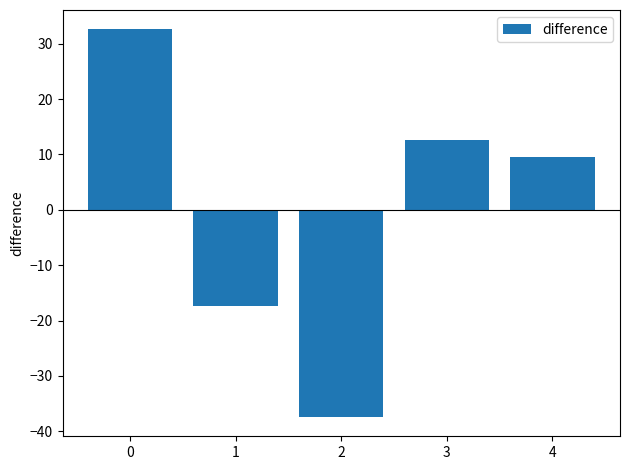

How many values are below zero?

2